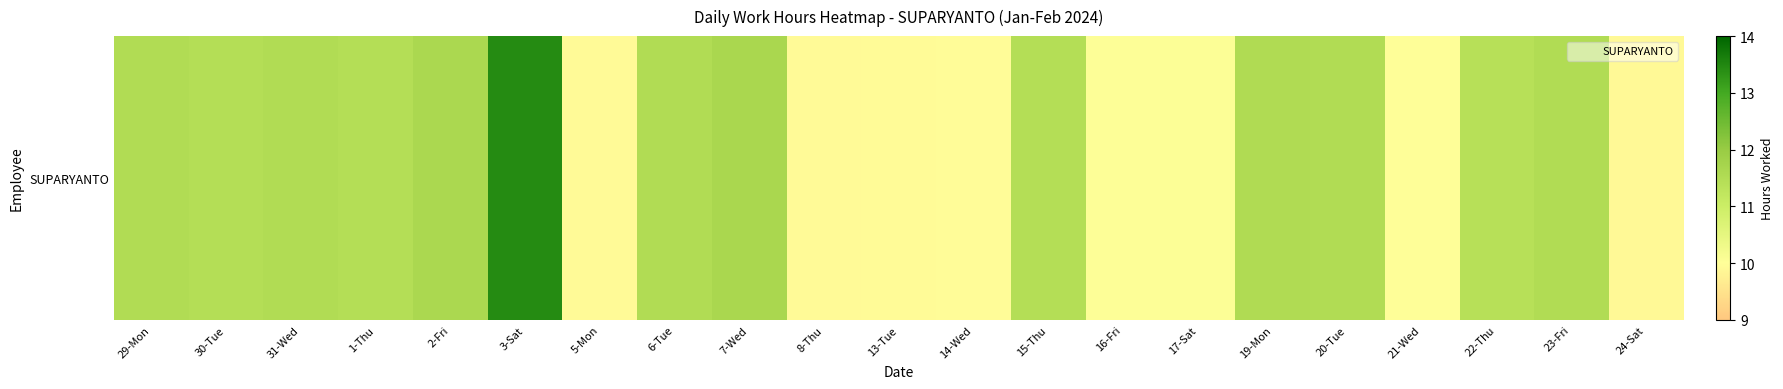

At which label is the value closest to 11?

22-Thu